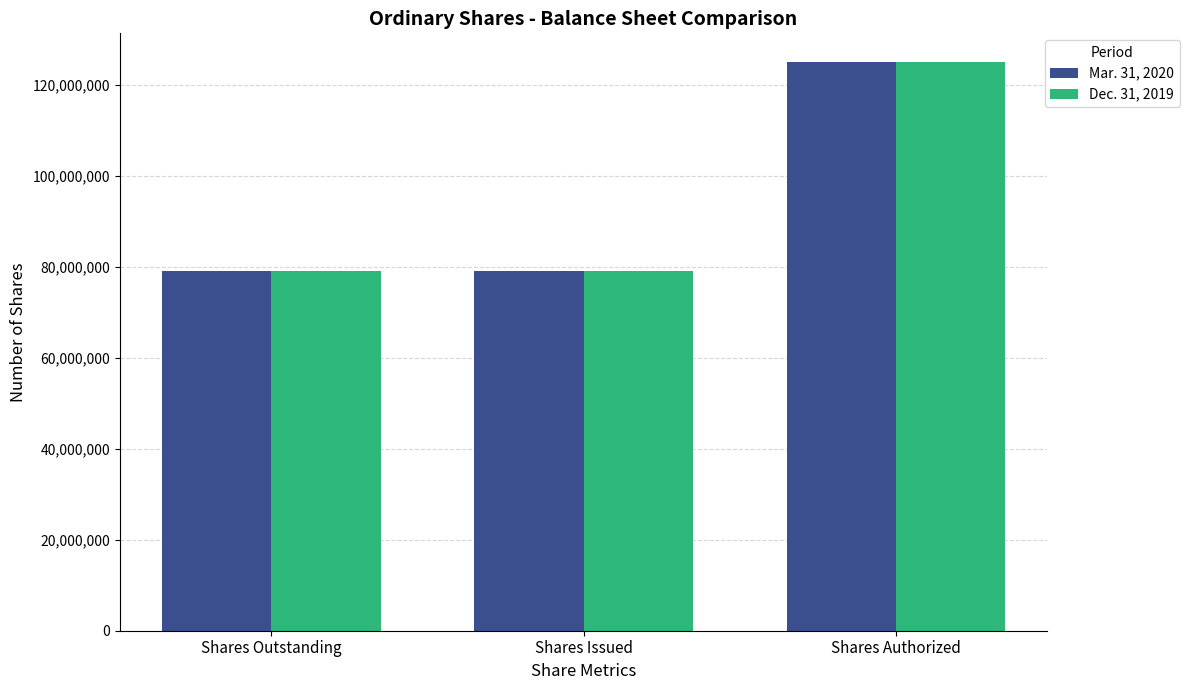

Reading left to right, list all the values displayed in this chart.

Mar. 31, 2020: Shares Outstanding=79055053	Shares Issued=79055053	Shares Authorized=125000000
Dec. 31, 2019: Shares Outstanding=79055053	Shares Issued=79055053	Shares Authorized=125000000